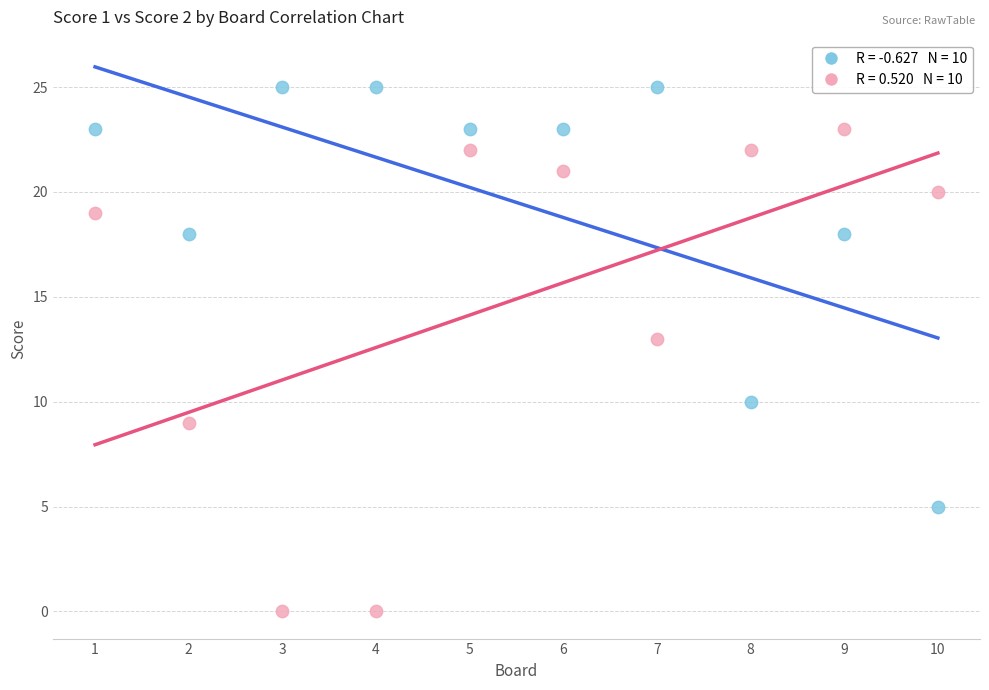

Across all series, what Y value is closest to 12?

13